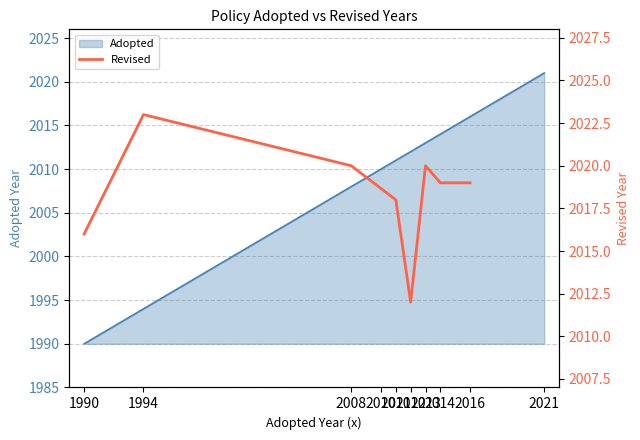

At which category does the data reach its first local peak?

1994